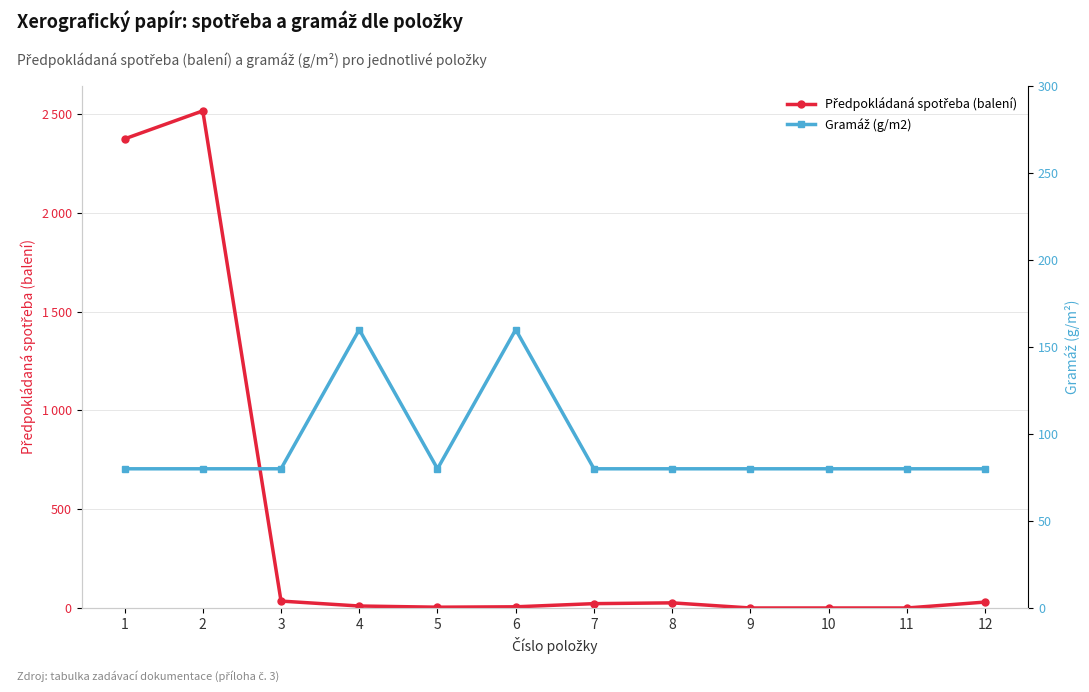

In Předpokládaná spotřeba (balení), how many points are higher than both neighbors (excluding endpoints)?

2